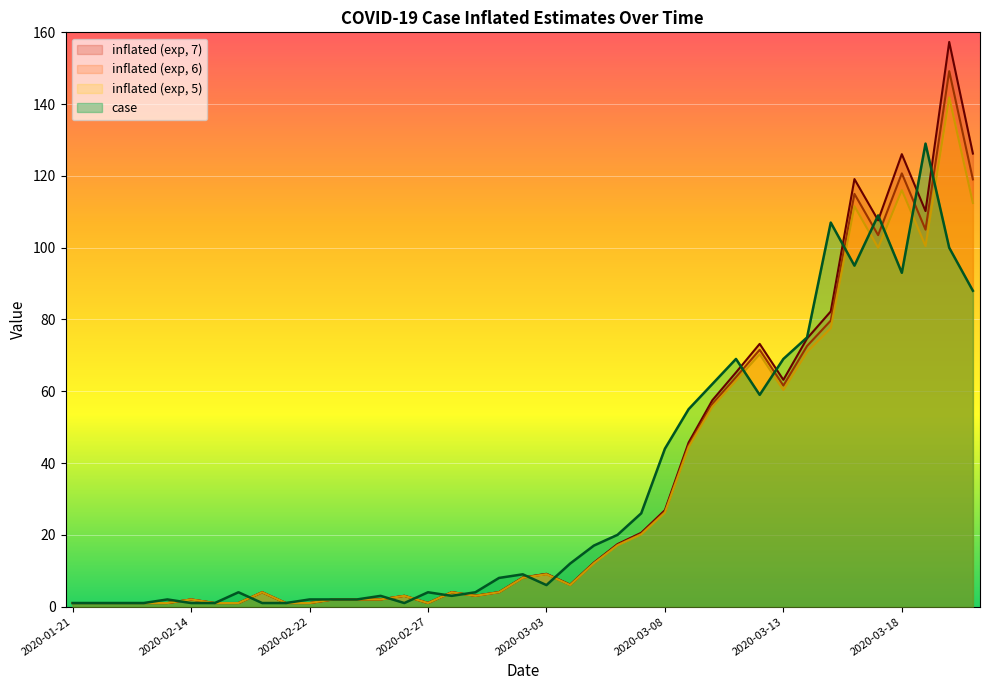

Which label corresponds to the smallest value in the chart?

2020-01-21